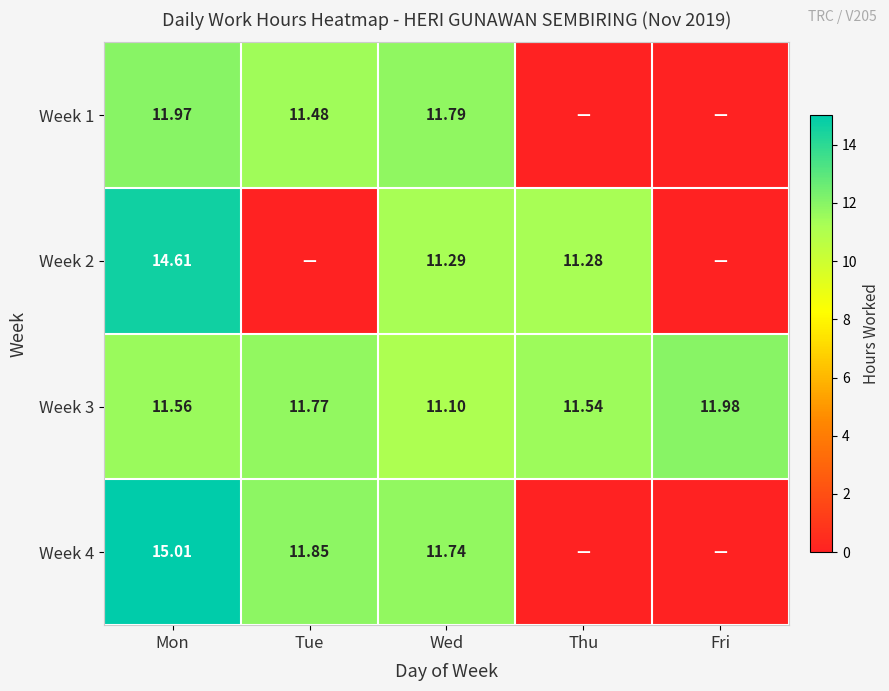

Is the value of Week 3 at Wed greater than the value of Week 4 at Wed?

No